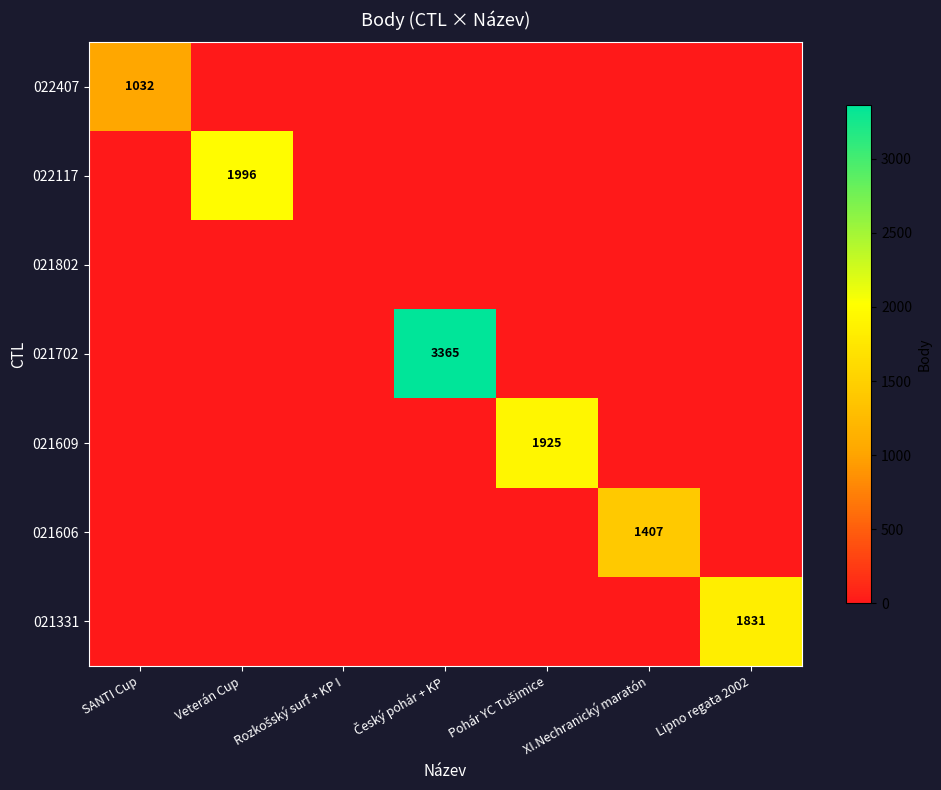

The value of 021331 at Lipno regata 2002 is 975. True or false?

False